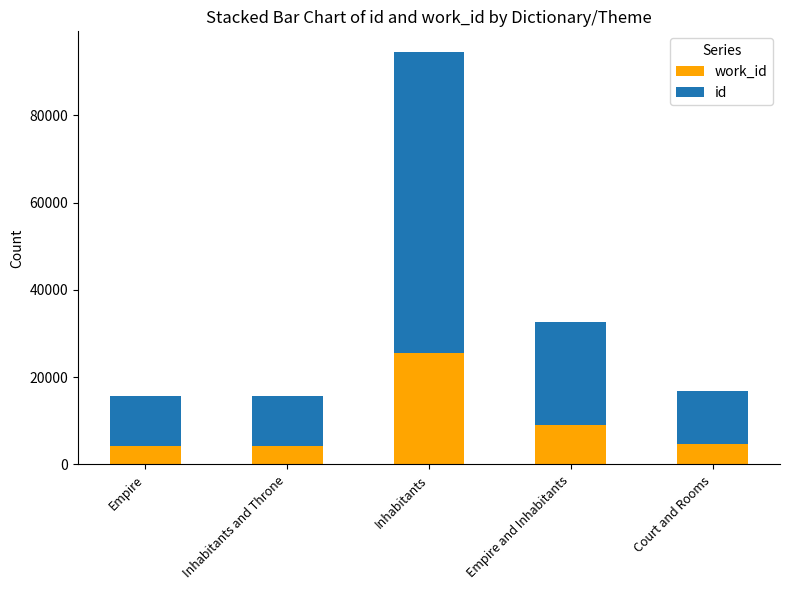

What is the total value across all series at Court and Rooms?

16814